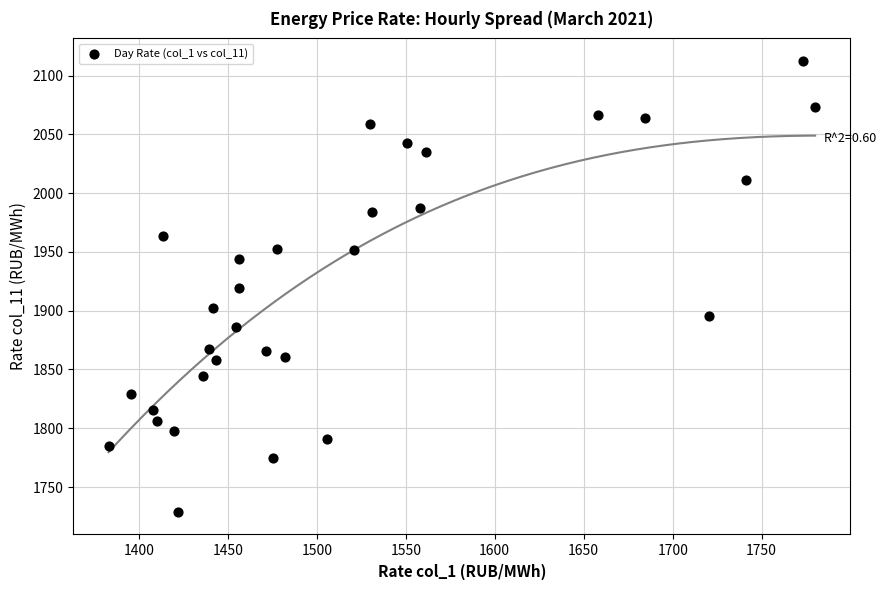

What is the range of Y values (max minus min)?

383.5